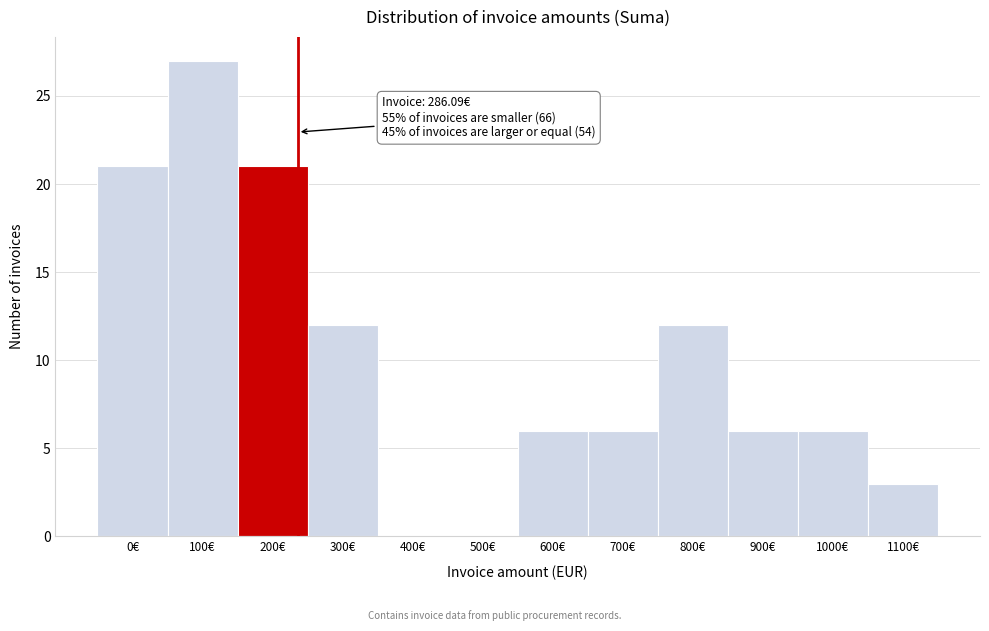

Reading left to right, list all the values displayed in this chart.

0€=21	100€=27	200€=21	300€=12	400€=0	500€=0	600€=6	700€=6	800€=12	900€=6	1000€=6	1100€=3